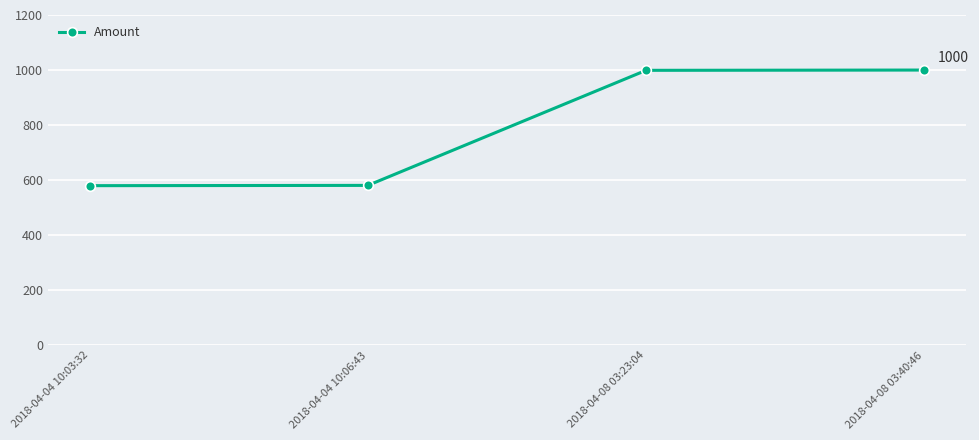

What is the greatest value displayed?

1000